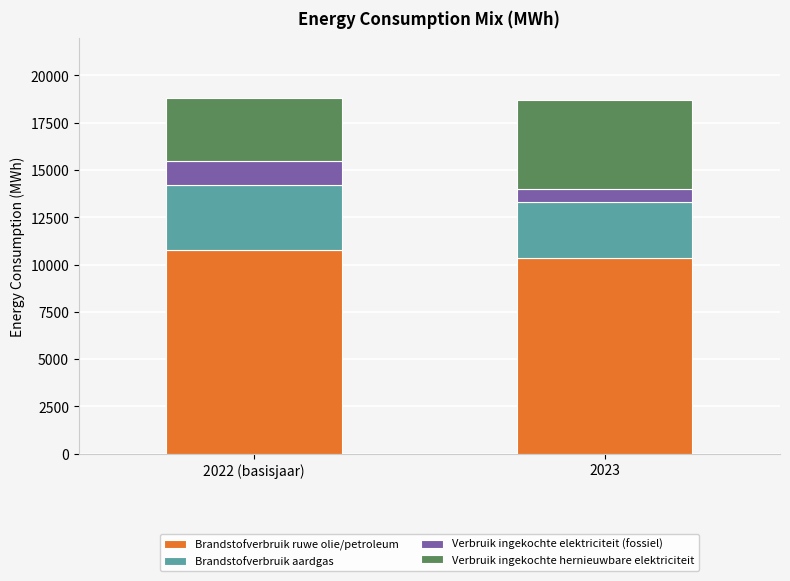

What is the sum of all Brandstofverbruik ruwe olie/petroleum values?

21118